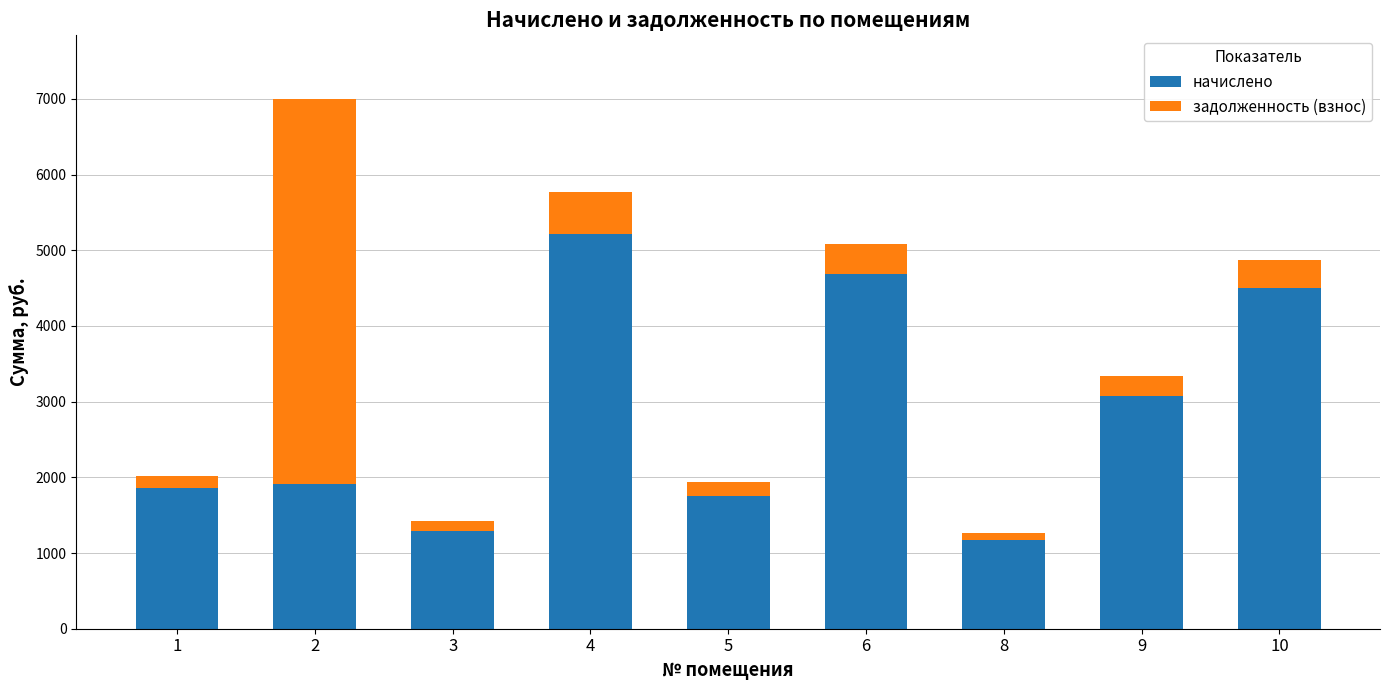

Count the number of categories in the chart.

9